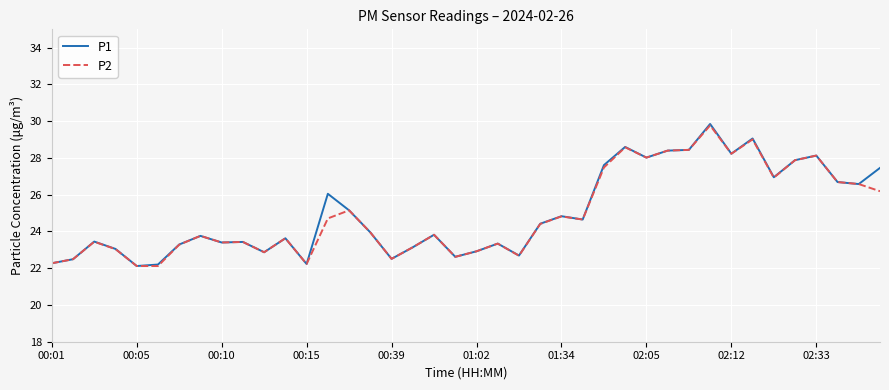

What is the minimum value shown in the chart?

22.1